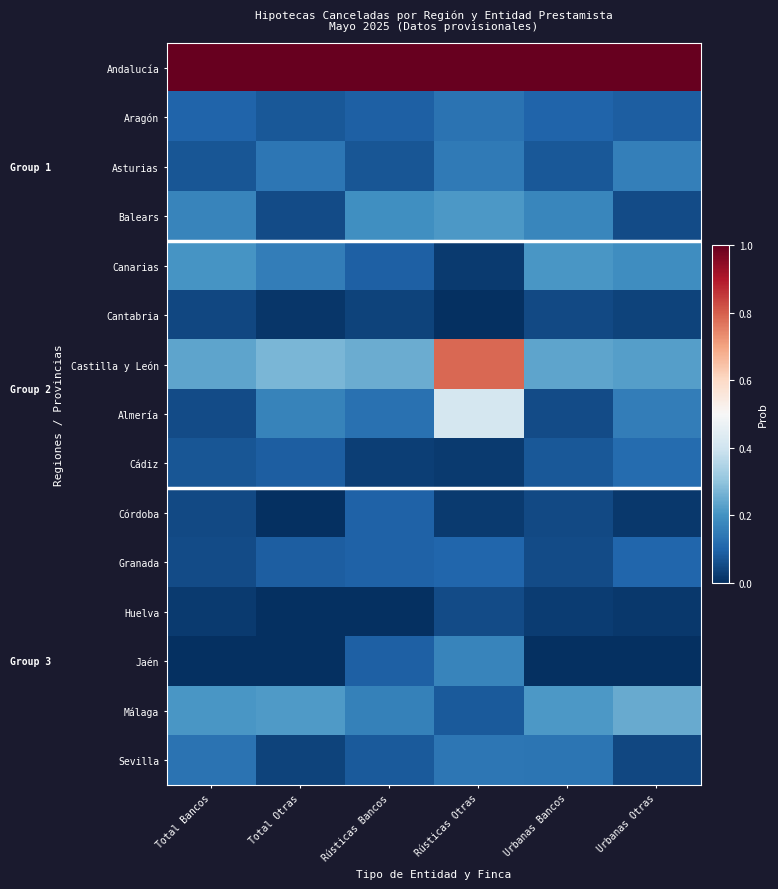

Reading left to right, list all the values displayed in this chart.

Andalucía: Total Bancos=1.0	Total Otras=1.0	Rústicas Bancos=1.0	Rústicas Otras=1.0	Urbanas Bancos=1.0	Urbanas Otras=1.0
Aragón: Total Bancos=0.1	Total Otras=0.1	Rústicas Bancos=0.1	Rústicas Otras=0.1	Urbanas Bancos=0.1	Urbanas Otras=0.1
Asturias: Total Bancos=0.1	Total Otras=0.1	Rústicas Bancos=0.1	Rústicas Otras=0.1	Urbanas Bancos=0.1	Urbanas Otras=0.2
Balears: Total Bancos=0.2	Total Otras=0.1	Rústicas Bancos=0.2	Rústicas Otras=0.2	Urbanas Bancos=0.2	Urbanas Otras=0.1
Canarias: Total Bancos=0.2	Total Otras=0.2	Rústicas Bancos=0.1	Rústicas Otras=0.0	Urbanas Bancos=0.2	Urbanas Otras=0.2
Cantabria: Total Bancos=0.0	Total Otras=0.0	Rústicas Bancos=0.0	Rústicas Otras=0.0	Urbanas Bancos=0.0	Urbanas Otras=0.0
Castilla y León: Total Bancos=0.2	Total Otras=0.3	Rústicas Bancos=0.3	Rústicas Otras=0.8	Urbanas Bancos=0.2	Urbanas Otras=0.2
Almería: Total Bancos=0.1	Total Otras=0.2	Rústicas Bancos=0.1	Rústicas Otras=0.4	Urbanas Bancos=0.1	Urbanas Otras=0.2
Cádiz: Total Bancos=0.1	Total Otras=0.1	Rústicas Bancos=0.0	Rústicas Otras=0.0	Urbanas Bancos=0.1	Urbanas Otras=0.1
Córdoba: Total Bancos=0.0	Total Otras=0.0	Rústicas Bancos=0.1	Rústicas Otras=0.0	Urbanas Bancos=0.0	Urbanas Otras=0.0
Granada: Total Bancos=0.1	Total Otras=0.1	Rústicas Bancos=0.1	Rústicas Otras=0.1	Urbanas Bancos=0.1	Urbanas Otras=0.1
Huelva: Total Bancos=0.0	Total Otras=0.0	Rústicas Bancos=0.0	Rústicas Otras=0.1	Urbanas Bancos=0.0	Urbanas Otras=0.0
Jaén: Total Bancos=0.0	Total Otras=0.0	Rústicas Bancos=0.1	Rústicas Otras=0.2	Urbanas Bancos=0.0	Urbanas Otras=0.0
Málaga: Total Bancos=0.2	Total Otras=0.2	Rústicas Bancos=0.2	Rústicas Otras=0.1	Urbanas Bancos=0.2	Urbanas Otras=0.2
Sevilla: Total Bancos=0.1	Total Otras=0.0	Rústicas Bancos=0.1	Rústicas Otras=0.1	Urbanas Bancos=0.1	Urbanas Otras=0.0